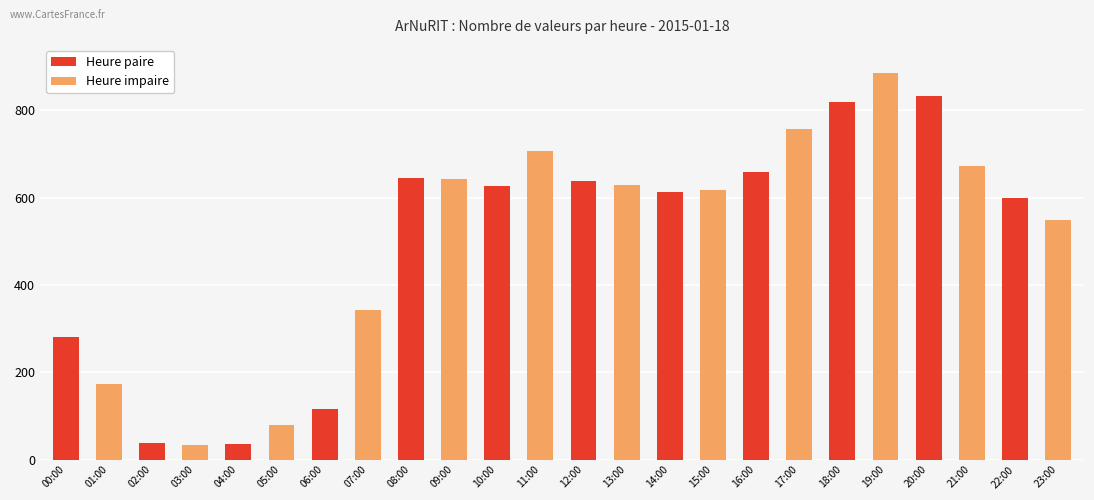

Is it true that the value at 02:00 is 39?

True